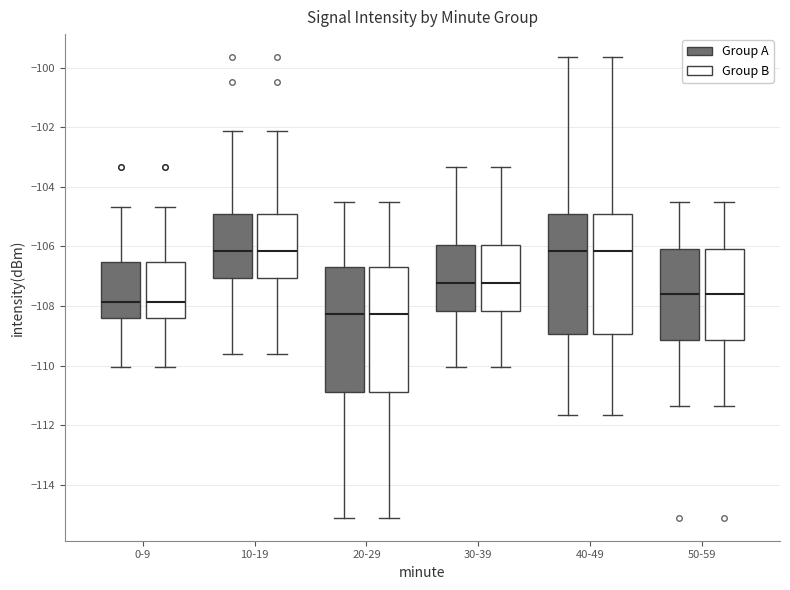

Reading left to right, read every box against the y-axis: the position of its median line, the range the box covers, and the ends of its whiskers. The values are not printed on the chart, so give them approximately, as read against the axis.

0-9 (Group A): median -107.8, box -108.4 to -106.6, whiskers -110.0 to -104.6
0-9 (Group B): median -107.8, box -108.4 to -106.6, whiskers -110.0 to -104.6
10-19 (Group A): median -106.2, box -107.0 to -105.0, whiskers -109.6 to -102.2
10-19 (Group B): median -106.2, box -107.0 to -105.0, whiskers -109.6 to -102.2
20-29 (Group A): median -108.2, box -110.8 to -106.6, whiskers -115.2 to -104.6
20-29 (Group B): median -108.2, box -110.8 to -106.6, whiskers -115.2 to -104.6
30-39 (Group A): median -107.2, box -108.2 to -106.0, whiskers -110.0 to -103.4
30-39 (Group B): median -107.2, box -108.2 to -106.0, whiskers -110.0 to -103.4
40-49 (Group A): median -106.2, box -109.0 to -105.0, whiskers -111.6 to -99.6
40-49 (Group B): median -106.2, box -109.0 to -105.0, whiskers -111.6 to -99.6
50-59 (Group A): median -107.6, box -109.2 to -106.0, whiskers -111.4 to -104.6
50-59 (Group B): median -107.6, box -109.2 to -106.0, whiskers -111.4 to -104.6